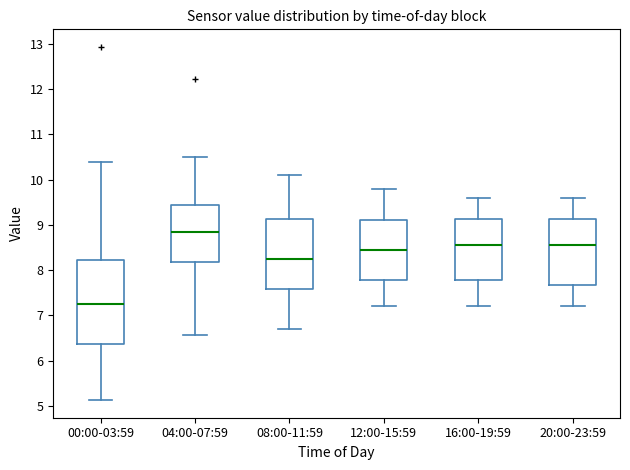

Reading left to right, read every box against the y-axis: the position of its median line, the range the box covers, and the ends of its whiskers. The values are not printed on the chart, so give them approximately, as read against the axis.

00:00-03:59: median 7.3, box 6.4 to 8.2, whiskers 5.1 to 10.4
04:00-07:59: median 8.8, box 8.2 to 9.5, whiskers 6.6 to 10.5
08:00-11:59: median 8.3, box 7.6 to 9.1, whiskers 6.7 to 10.1
12:00-15:59: median 8.5, box 7.8 to 9.1, whiskers 7.2 to 9.8
16:00-19:59: median 8.6, box 7.8 to 9.1, whiskers 7.2 to 9.6
20:00-23:59: median 8.6, box 7.7 to 9.1, whiskers 7.2 to 9.6